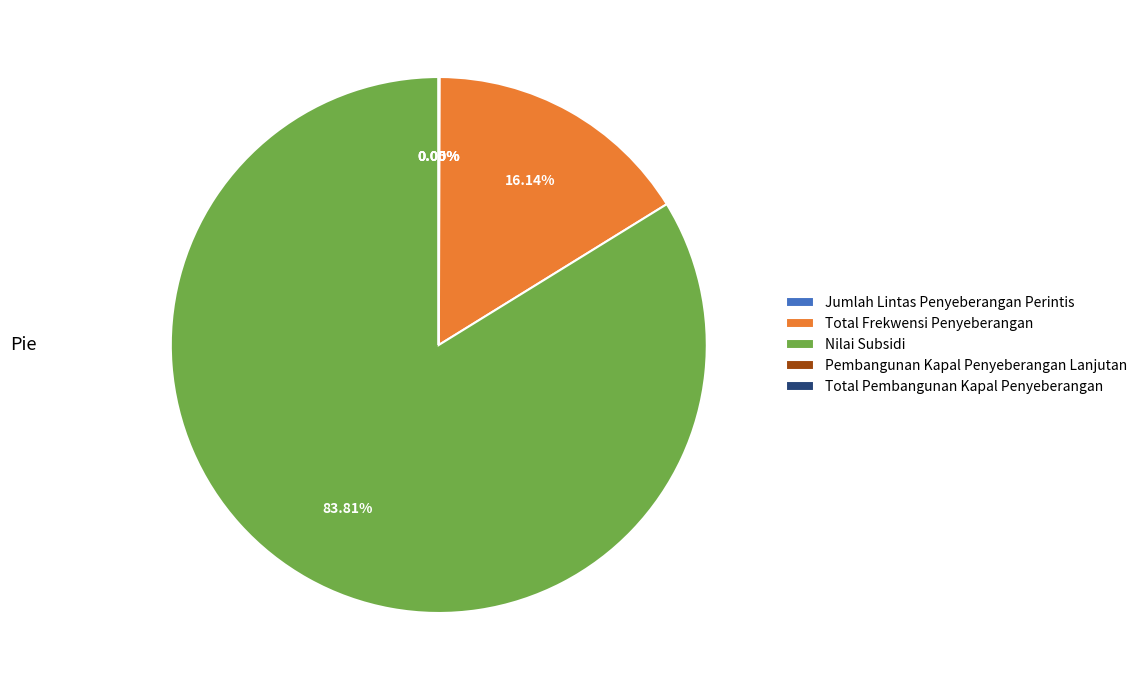

What is the largest slice in the pie chart?

Nilai Subsidi